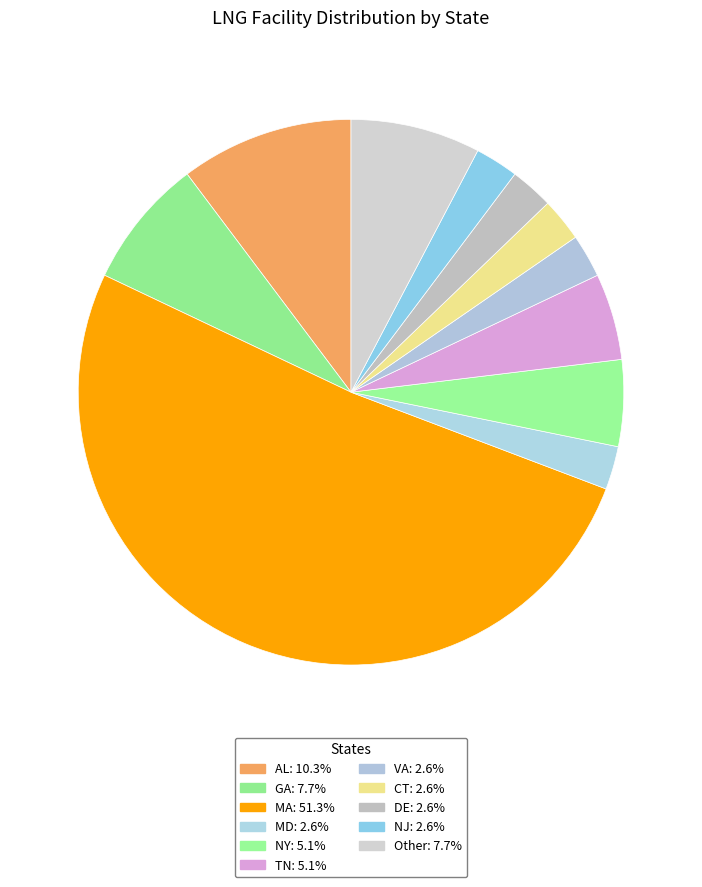

How many segments does this pie chart have?

11